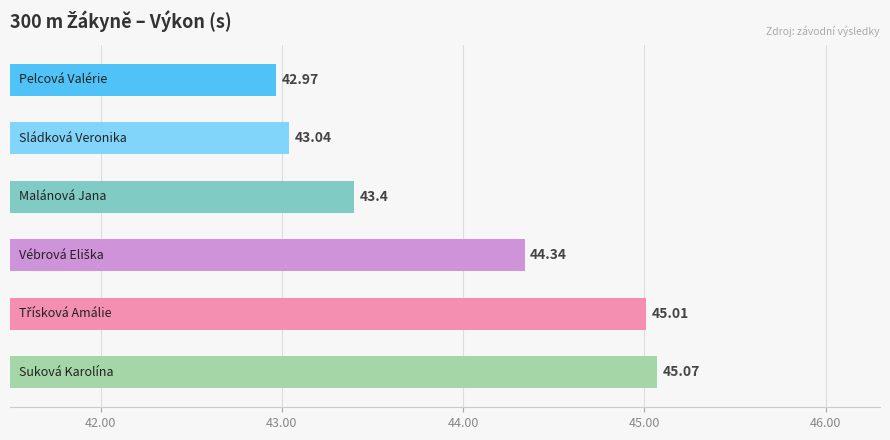

Between Malánová Jana and Suková Karolína, which is larger?

Suková Karolína